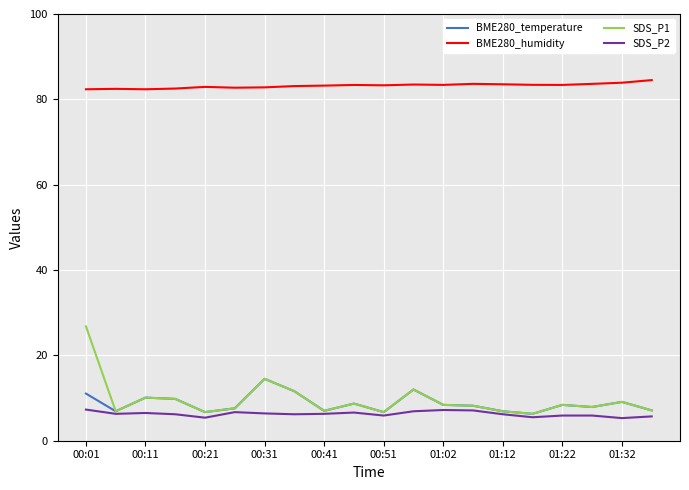

Which series has the largest total across all categories?

BME280_humidity